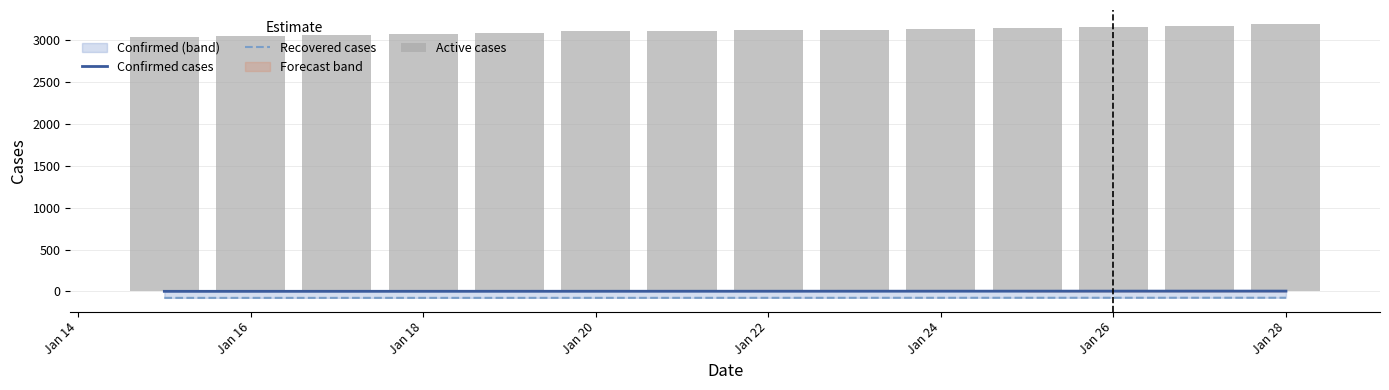

Reading left to right, what are all the values shown in this chart?

Confirmed cases: 0.1	0.2	0.4	0.6	0.8	1.0	1.2	1.5	1.7	2.0	2.3	2.6	2.8	3.0
Recovered cases: -78.0	-78.0	-77.9	-77.8	-77.8	-77.7	-77.5	-77.4	-77.2	-77.0	-76.9	-76.7	-76.6	-76.5
Active cases: 3043.0	3051.0	3065.0	3078.0	3092.0	3109.0	3116.0	3122.0	3129.0	3135.0	3146.0	3161.0	3177.0	3200.0